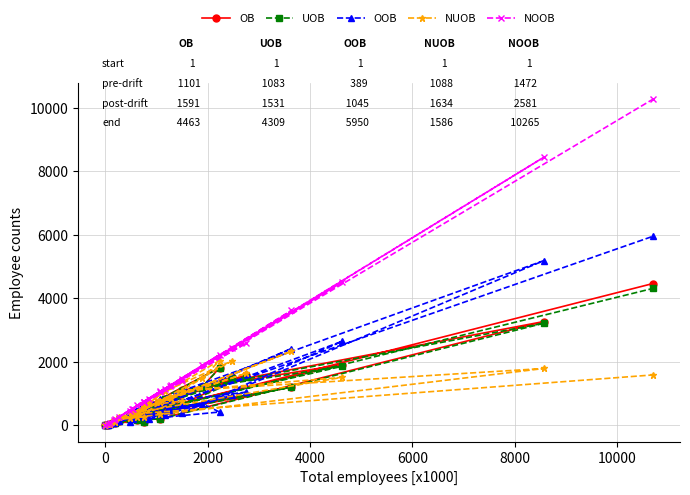

Is the value of UOB at 16 greater than the value of OB at 28?

No